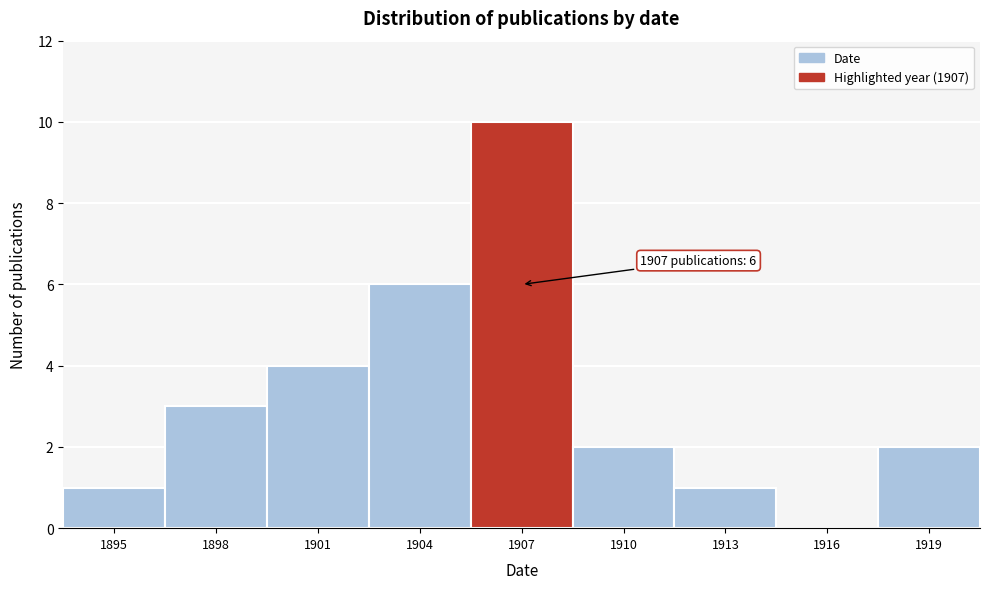

Reading right to left, transcribe all the data shown in this chart.

1919=2	1916=0	1913=1	1910=2	1907=10	1904=6	1901=4	1898=3	1895=1